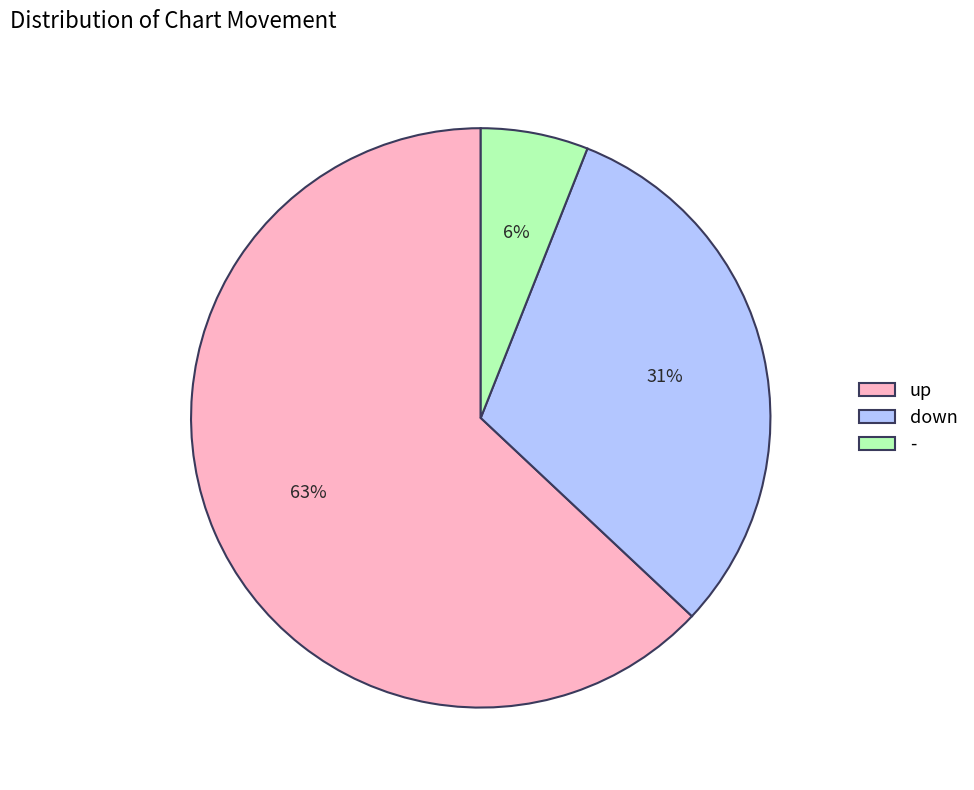

Which category accounts for the majority?

up